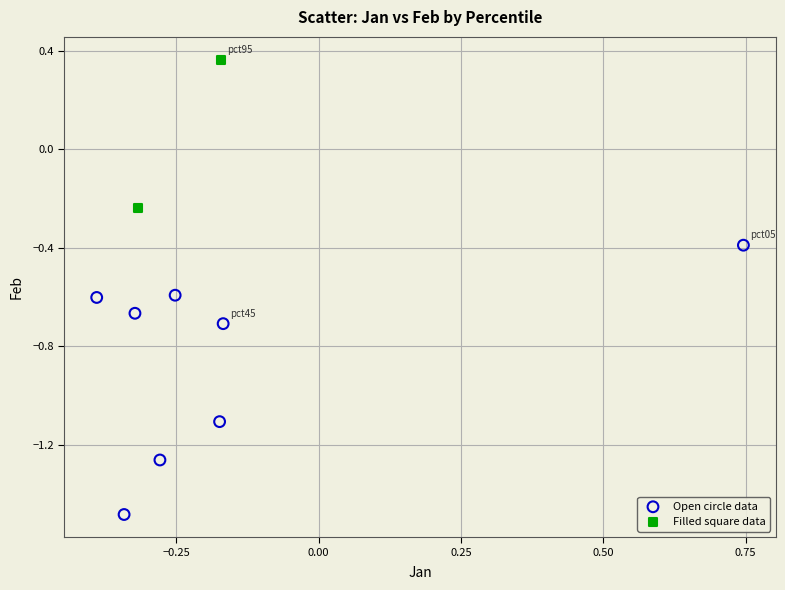

Which series contains the highest Y value?

Filled square data